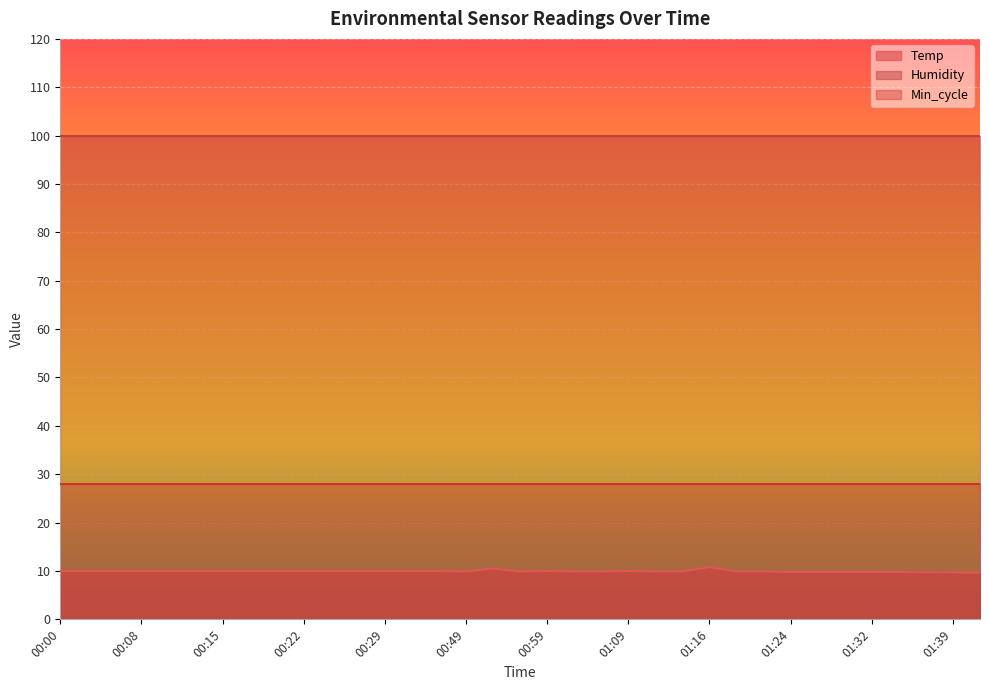

True or false: Humidity has more than 1 points higher than both neighbors.

False